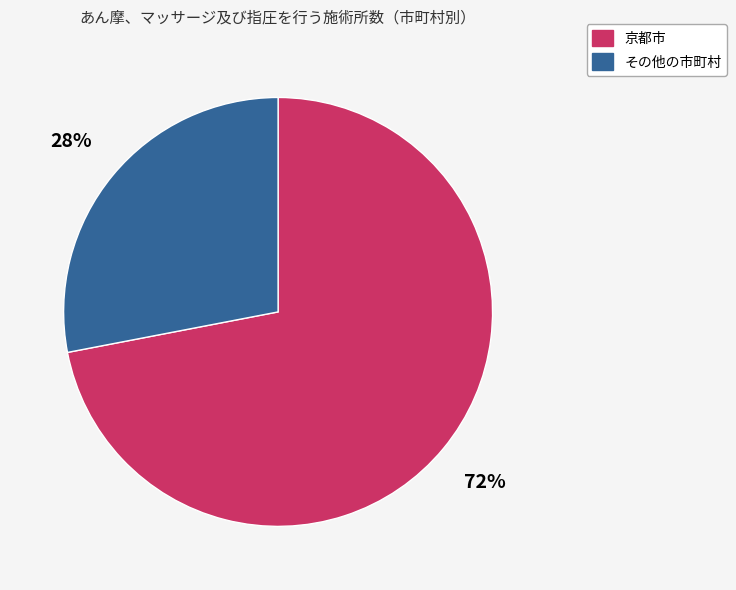

Which slice is the largest?

京都市